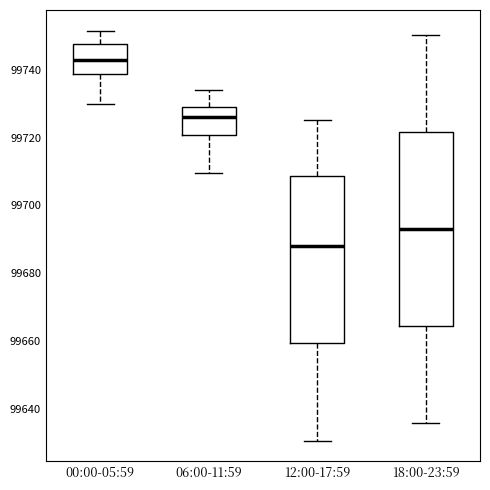

Which box is the tallest, from its lower edge to its upper edge?

18:00-23:59